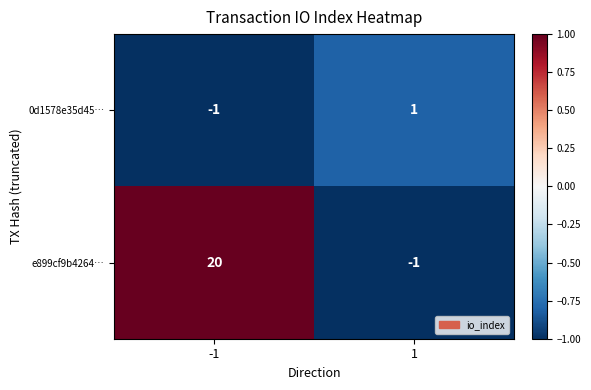

Which series has the largest total across all categories?

e899cf9b4264…